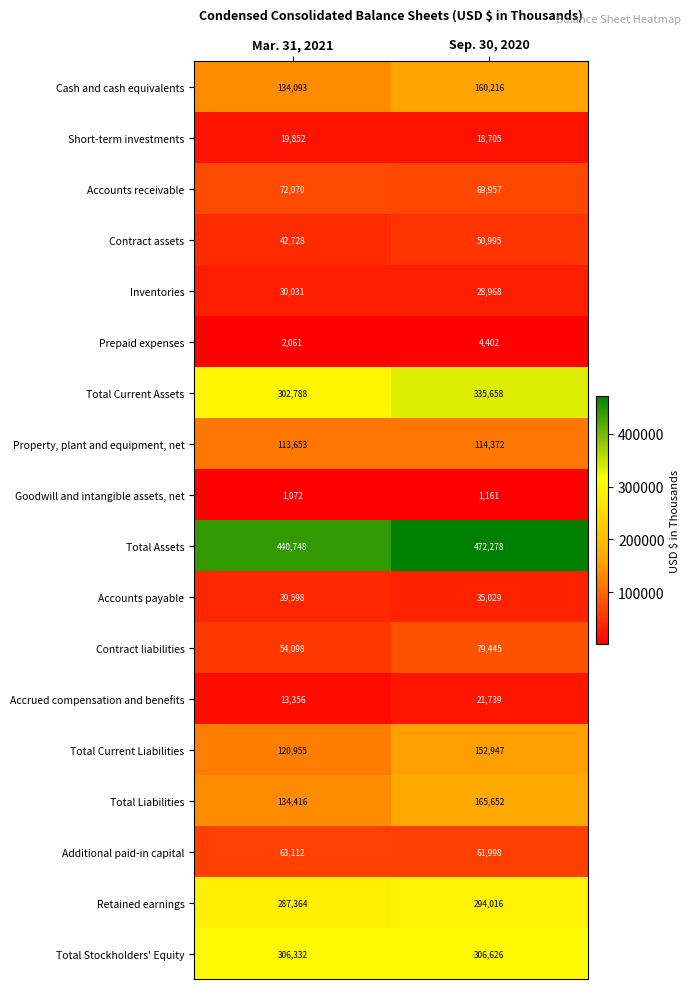

What is the sum of all Total Stockholders' Equity values?

612958